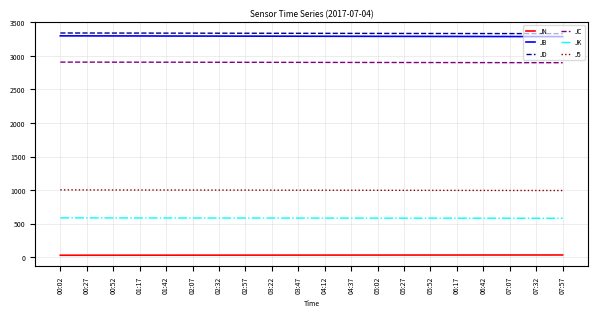

What is the average value of the JN series?

30.4